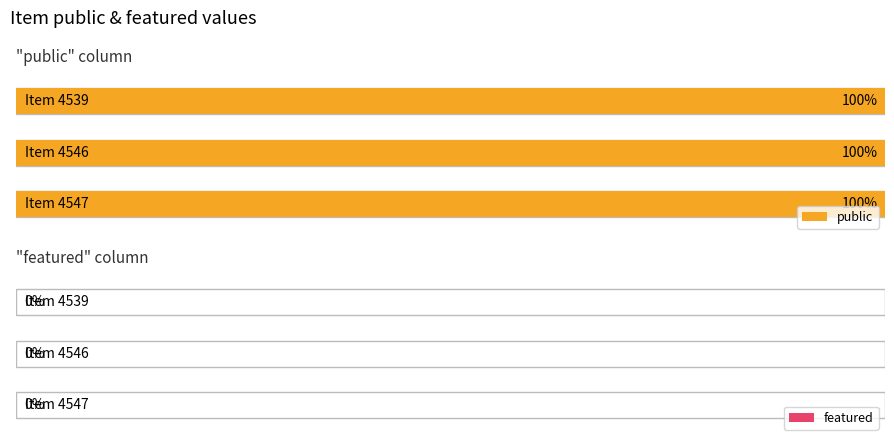

Reading left to right, what are all the values shown in this chart?

public: 1	1	1
featured: 0	0	0